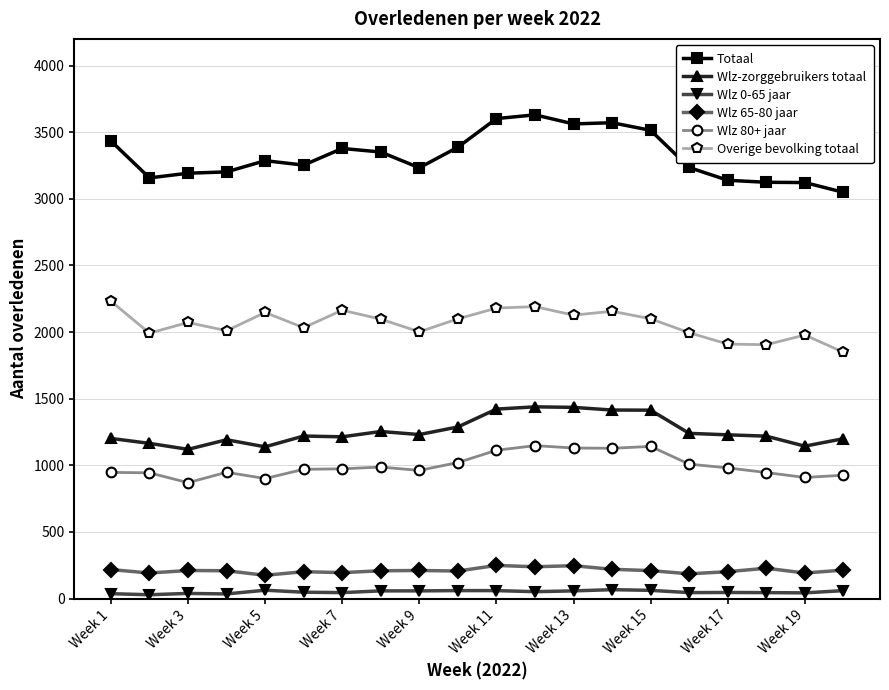

True or false: Totaal and Wlz 80+ jaar intersect in this chart.

False